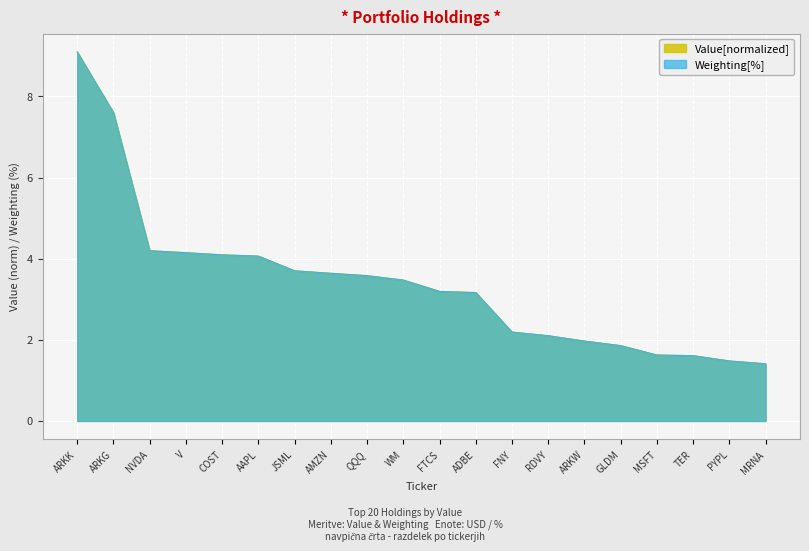

Between which two adjacent categories do Value and Weighting first intersect?

V and COST